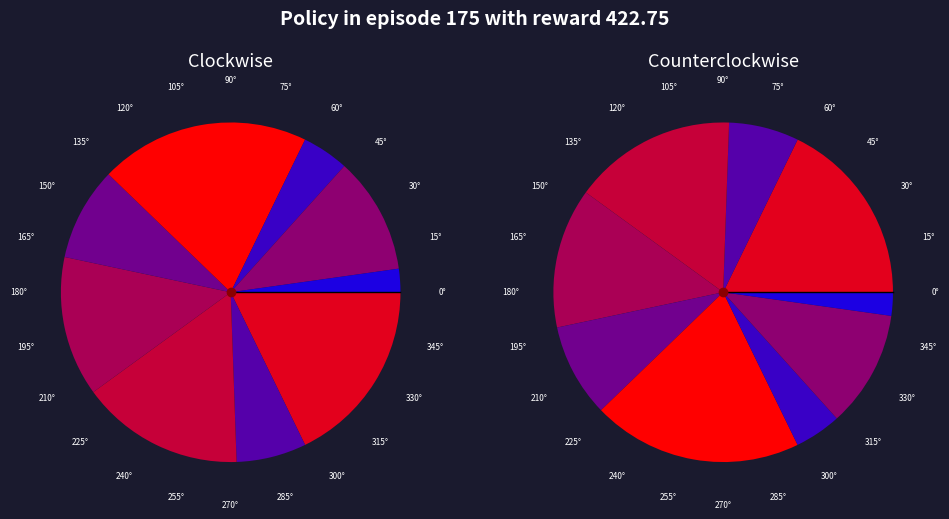

What is the change in value from 4 to 7?

-1